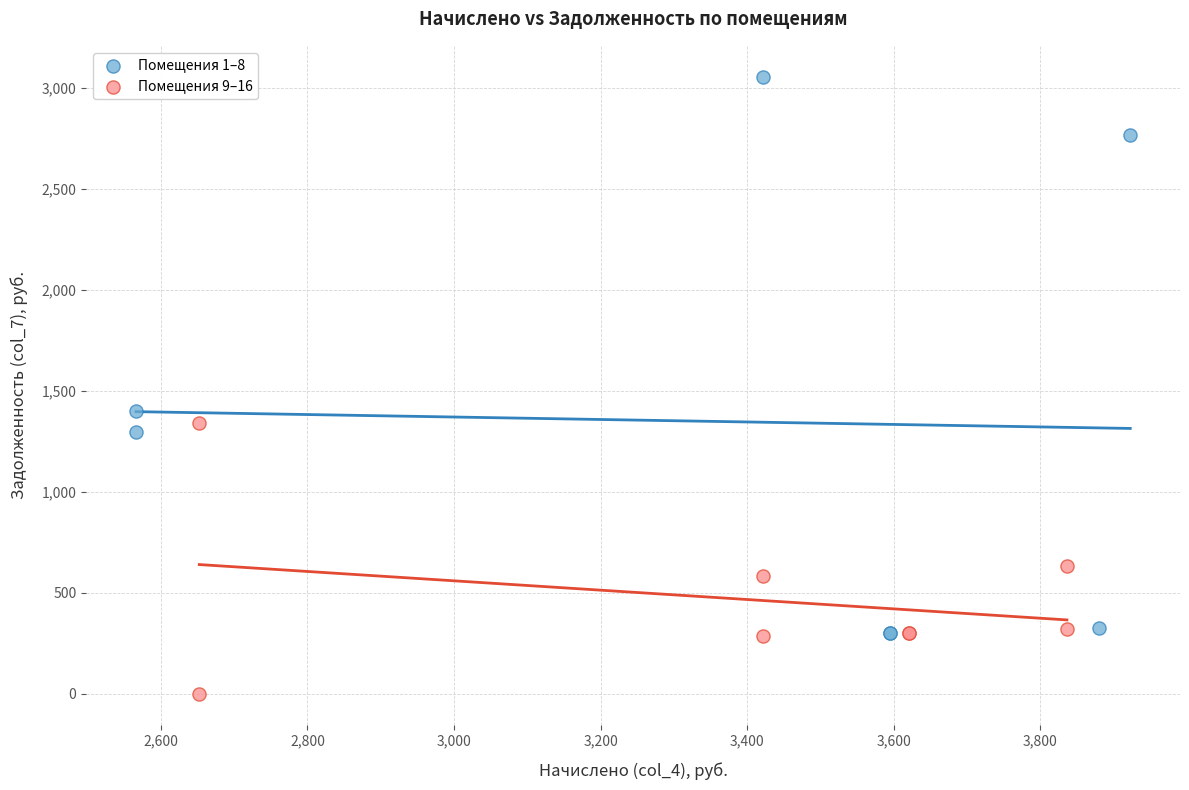

Which series reaches the maximum Y coordinate?

Помещения 1–8